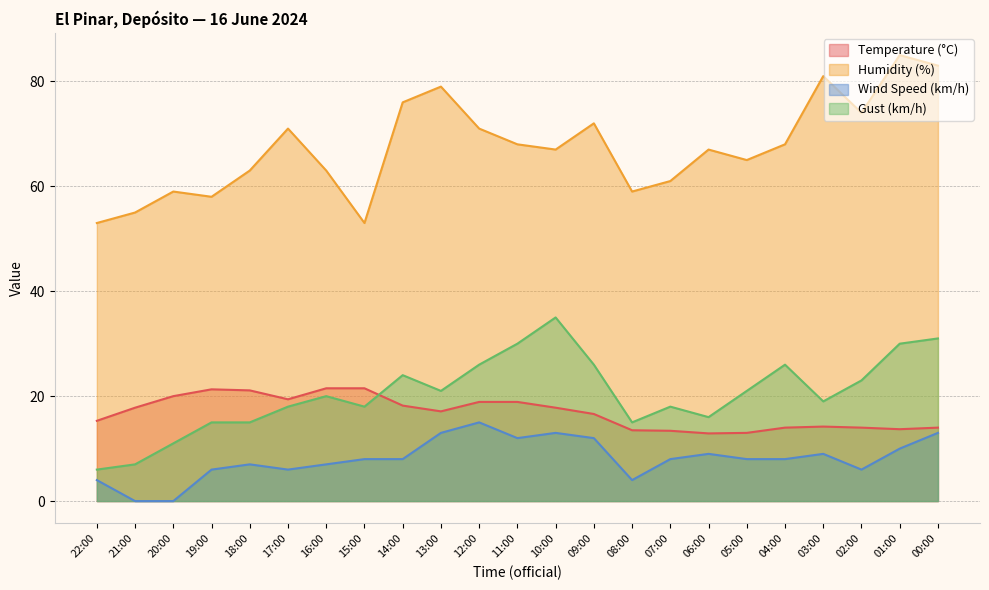

How many interior local peaks does the Temperature (°C) series have?

2